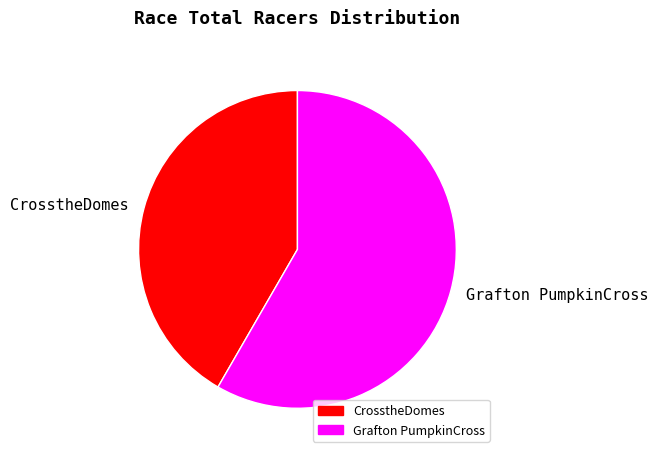

Does Grafton PumpkinCross account for over 50% of the chart?

Yes